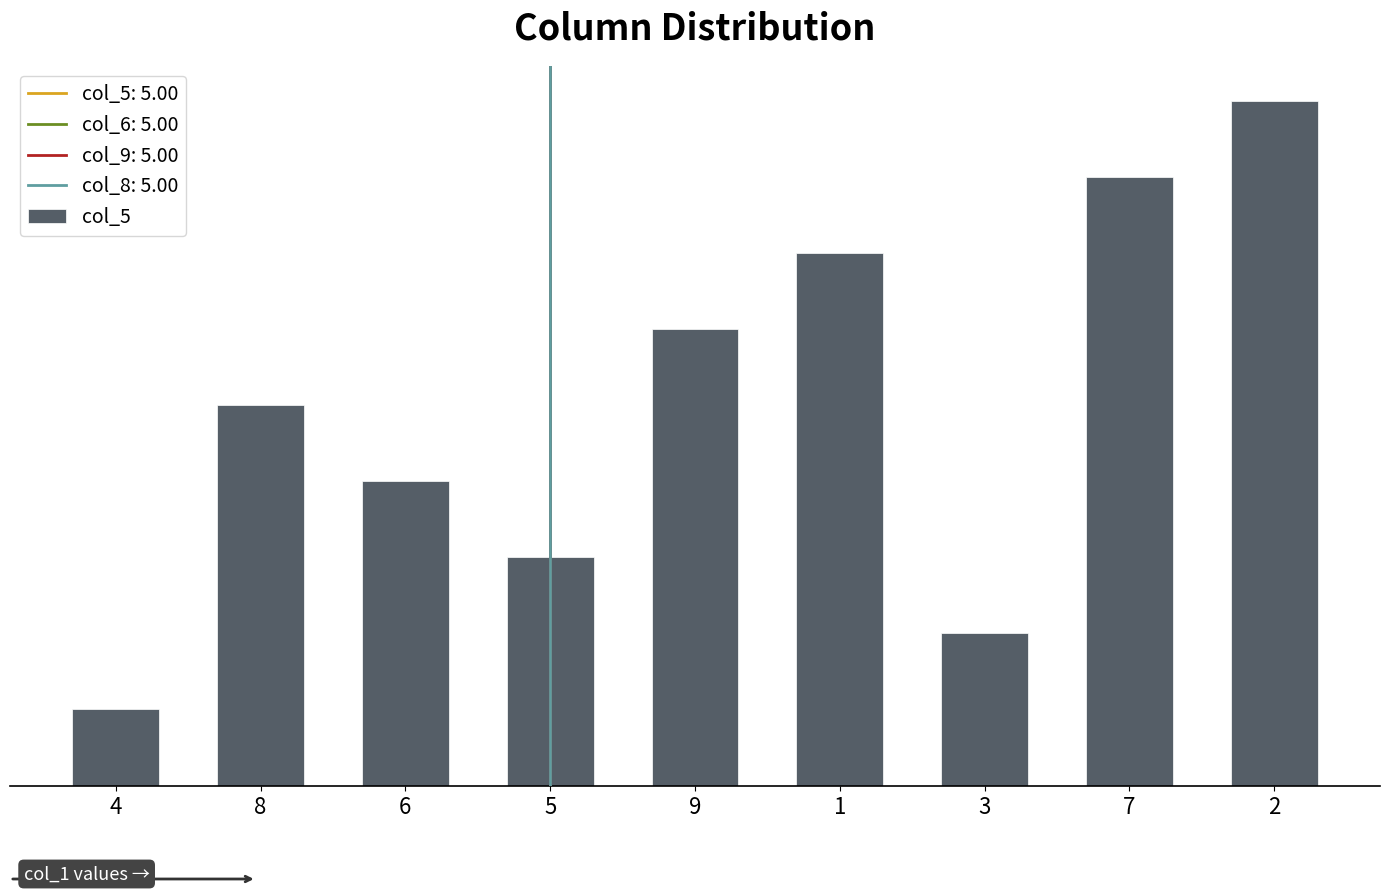

How many values are between 3 and 7?

5